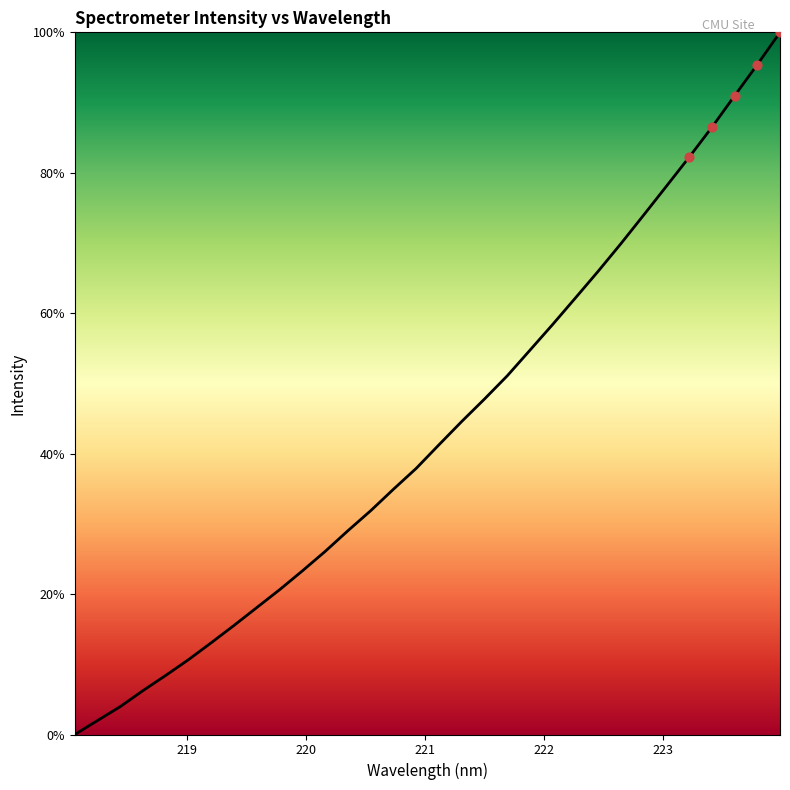

What is the maximum value shown in the chart?

100.0